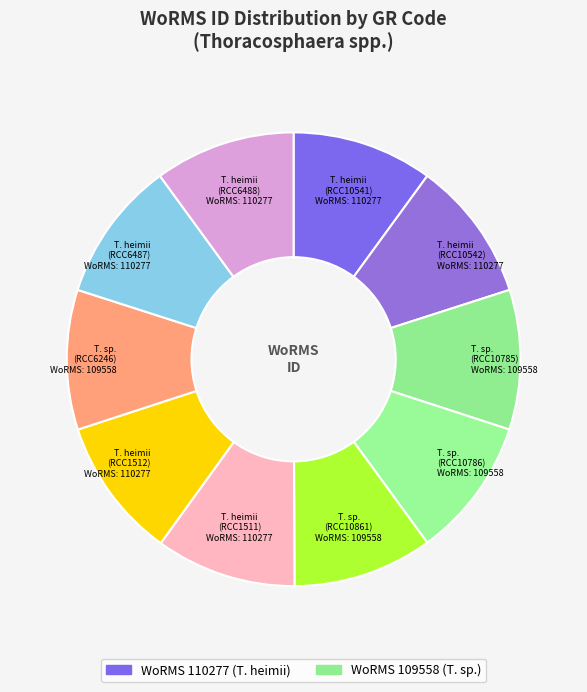

Is there a majority slice in this chart?

No